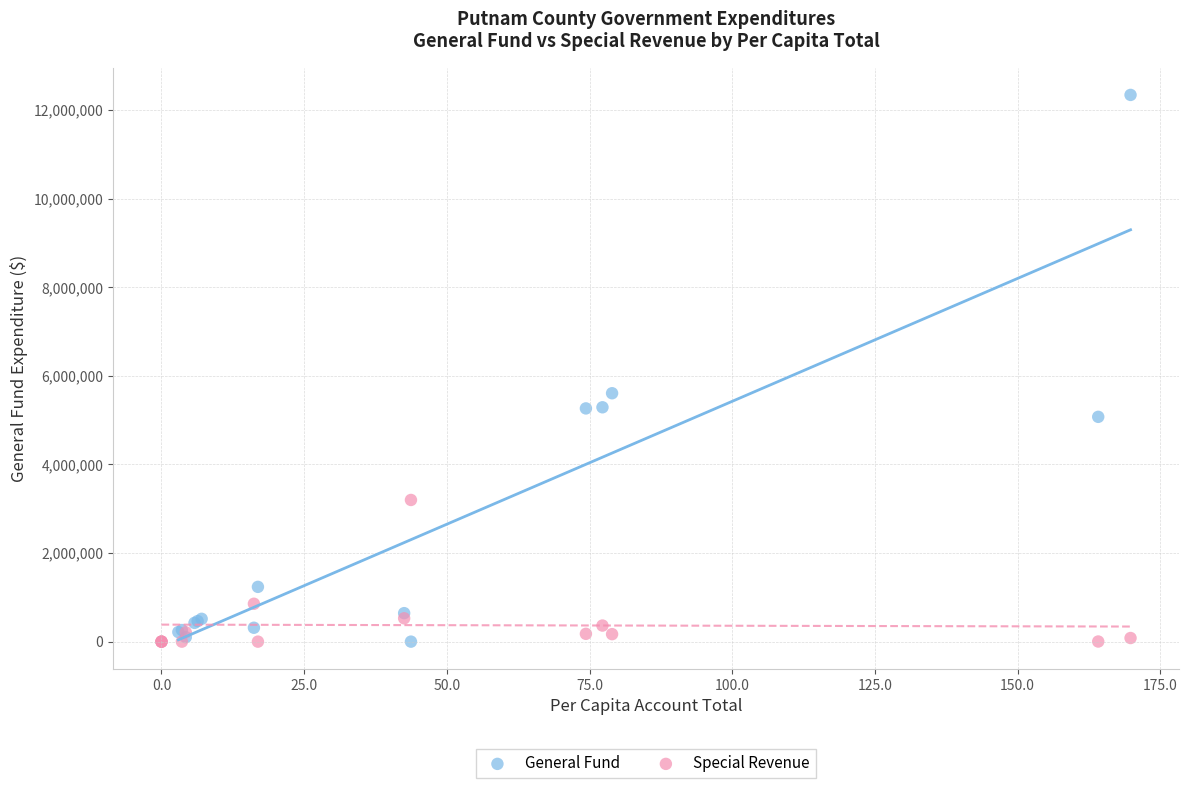

What are all the series names shown in the legend?

General Fund, Special Revenue